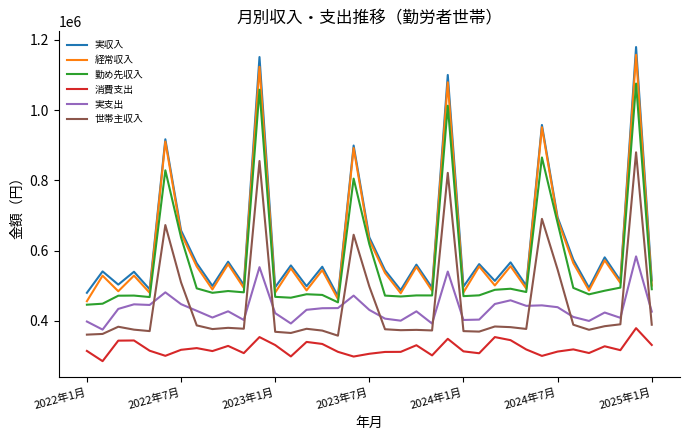

True or false: 実収入 and 実支出 cross at least once.

False